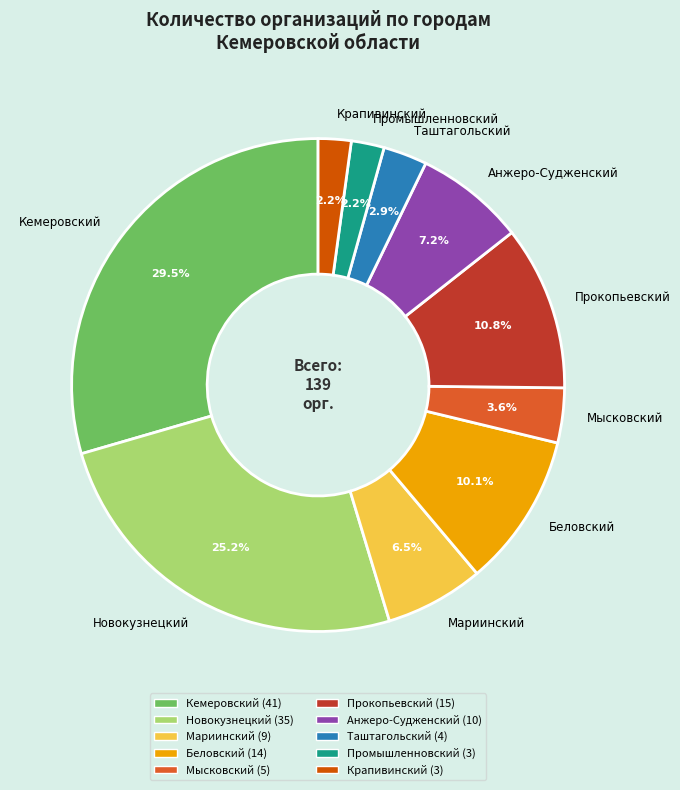

What is the largest slice in the pie chart?

Кемеровский